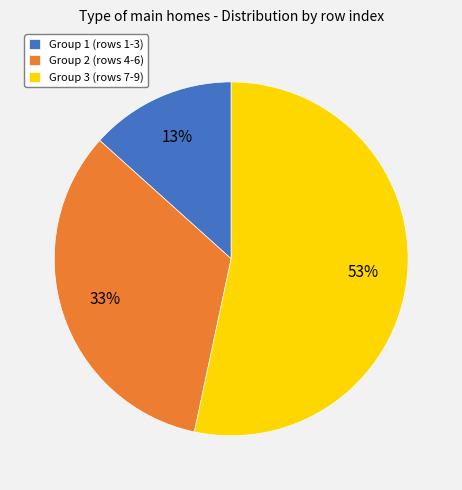

Rank the categories by value from highest to lowest.

Group 3 (rows 7-9), Group 2 (rows 4-6), Group 1 (rows 1-3)